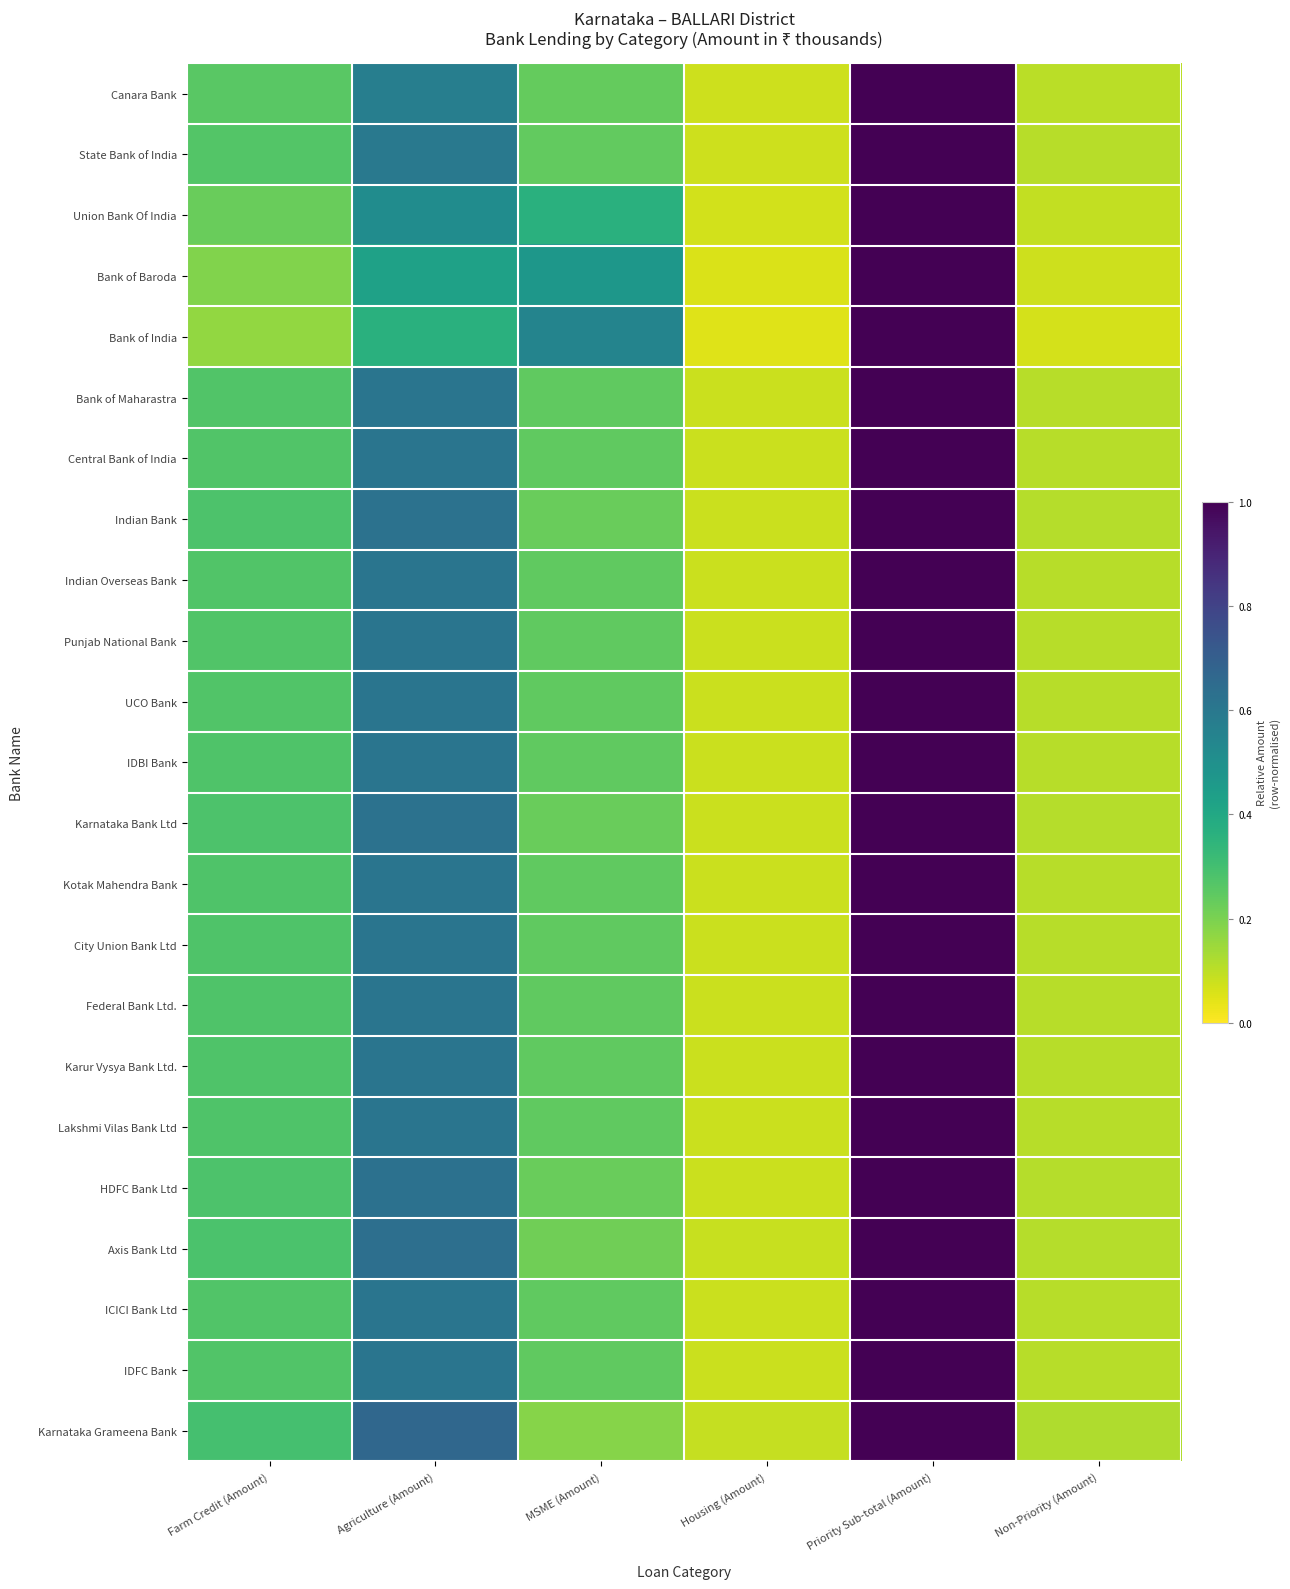

Which category has the lowest value across all series?

Housing (Amount)